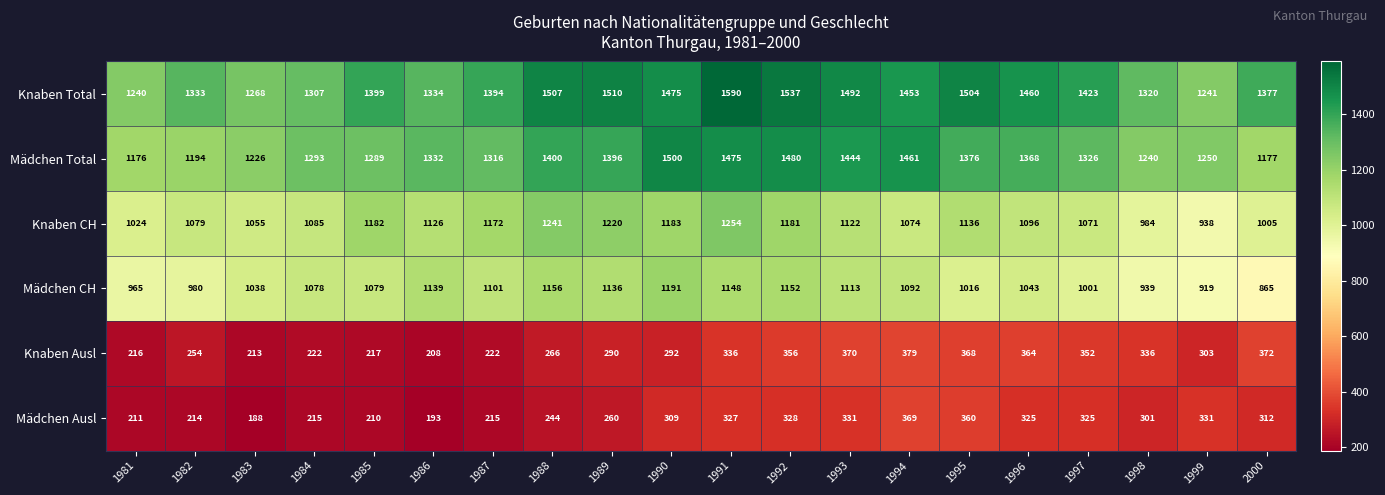

How many series are shown in this chart?

6